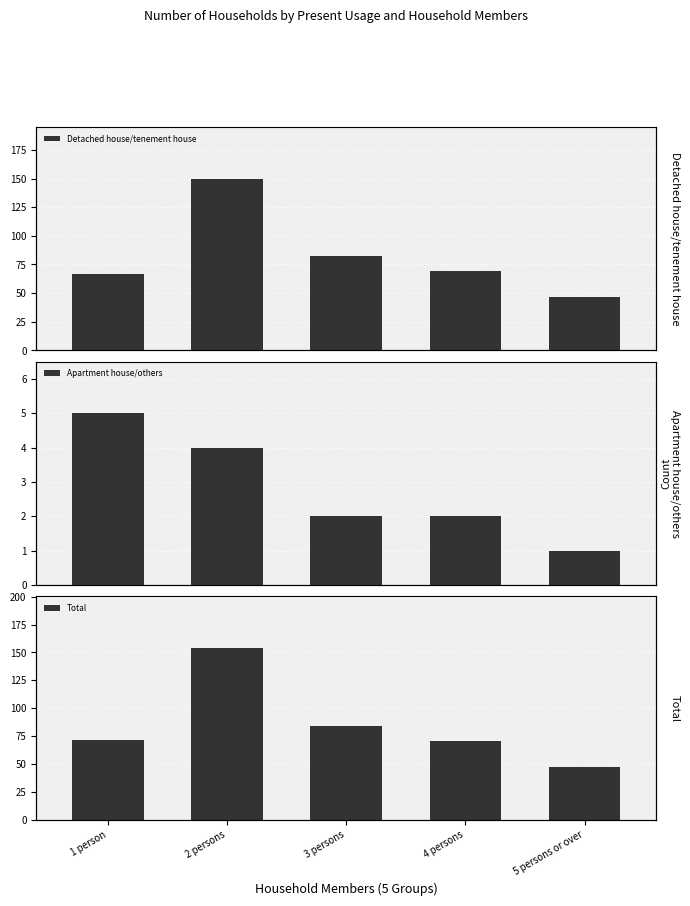

Where is Total nearest to the value 100500?

3 persons